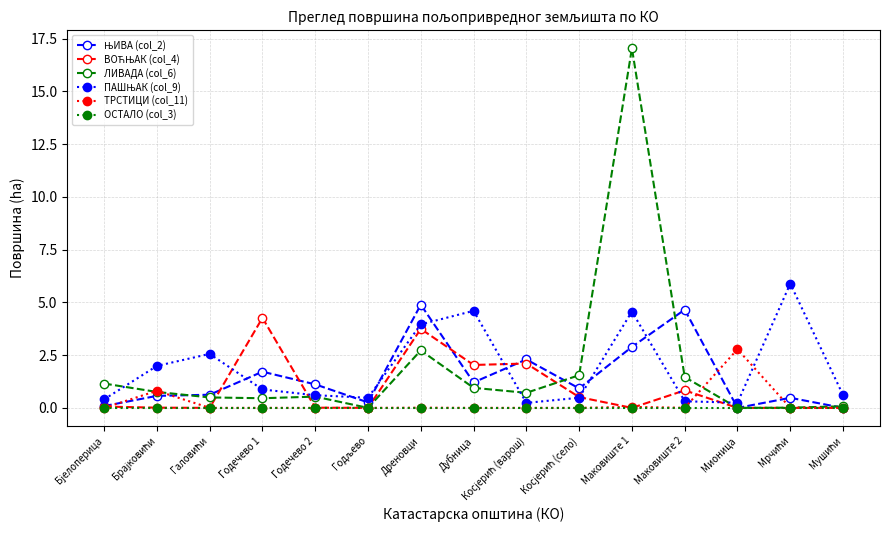

What is the total value across all series at Годечево 1?

7.3